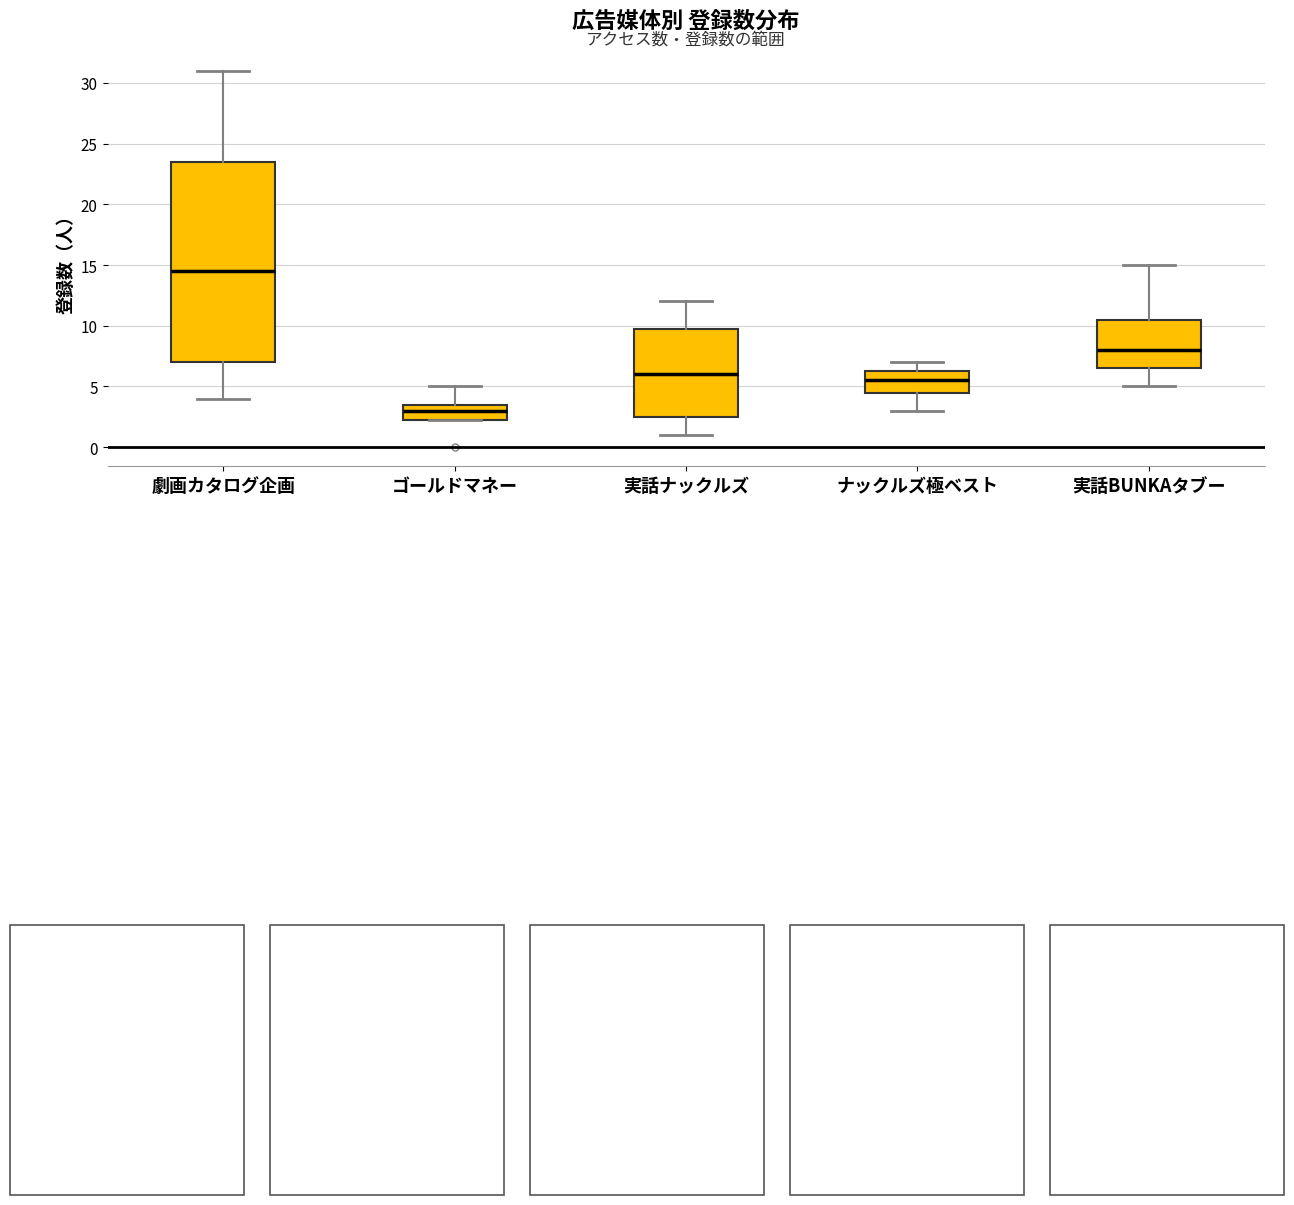

Which box has the highest median line?

劇画カタログ企画